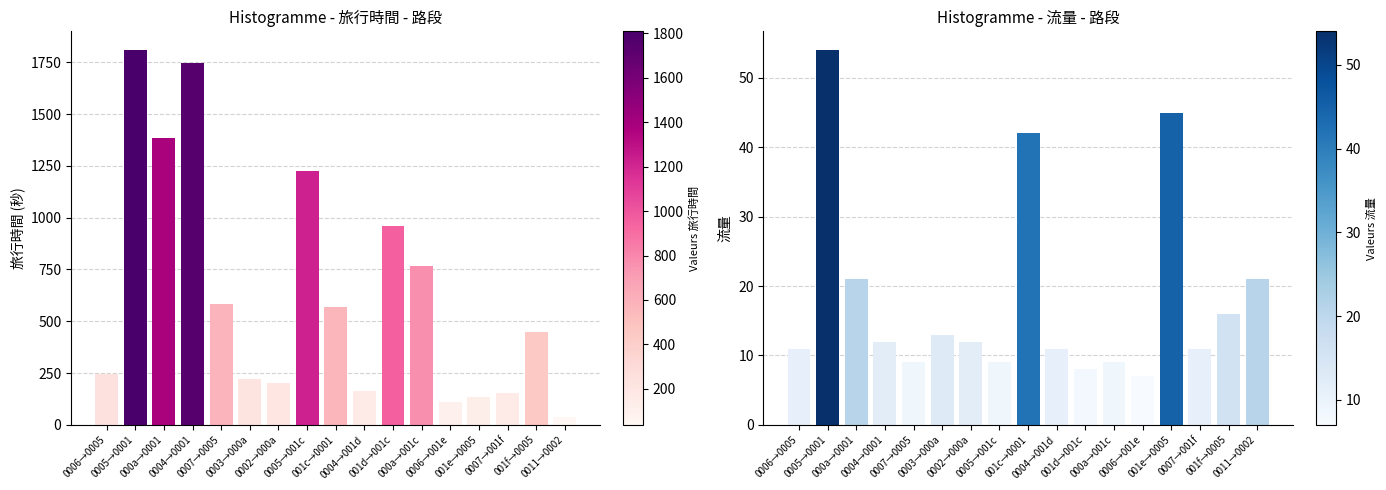

What is the difference between the 流量 values at 0004→001d and 0007→0005?

2